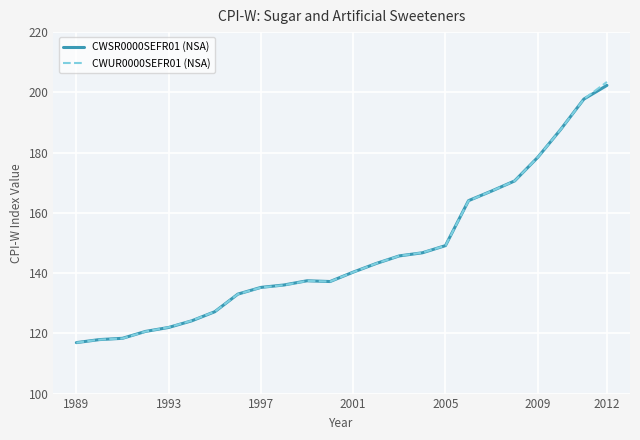

What is the lowest value of the CWSR0000SEFR01 (NSA) series?

116.9